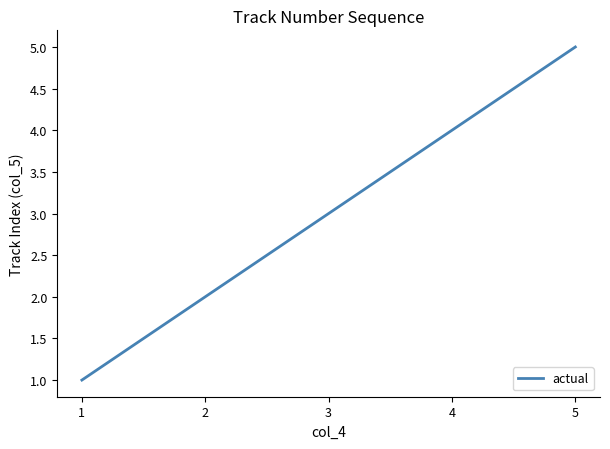

What is the difference between the values at 5 and 2?

3